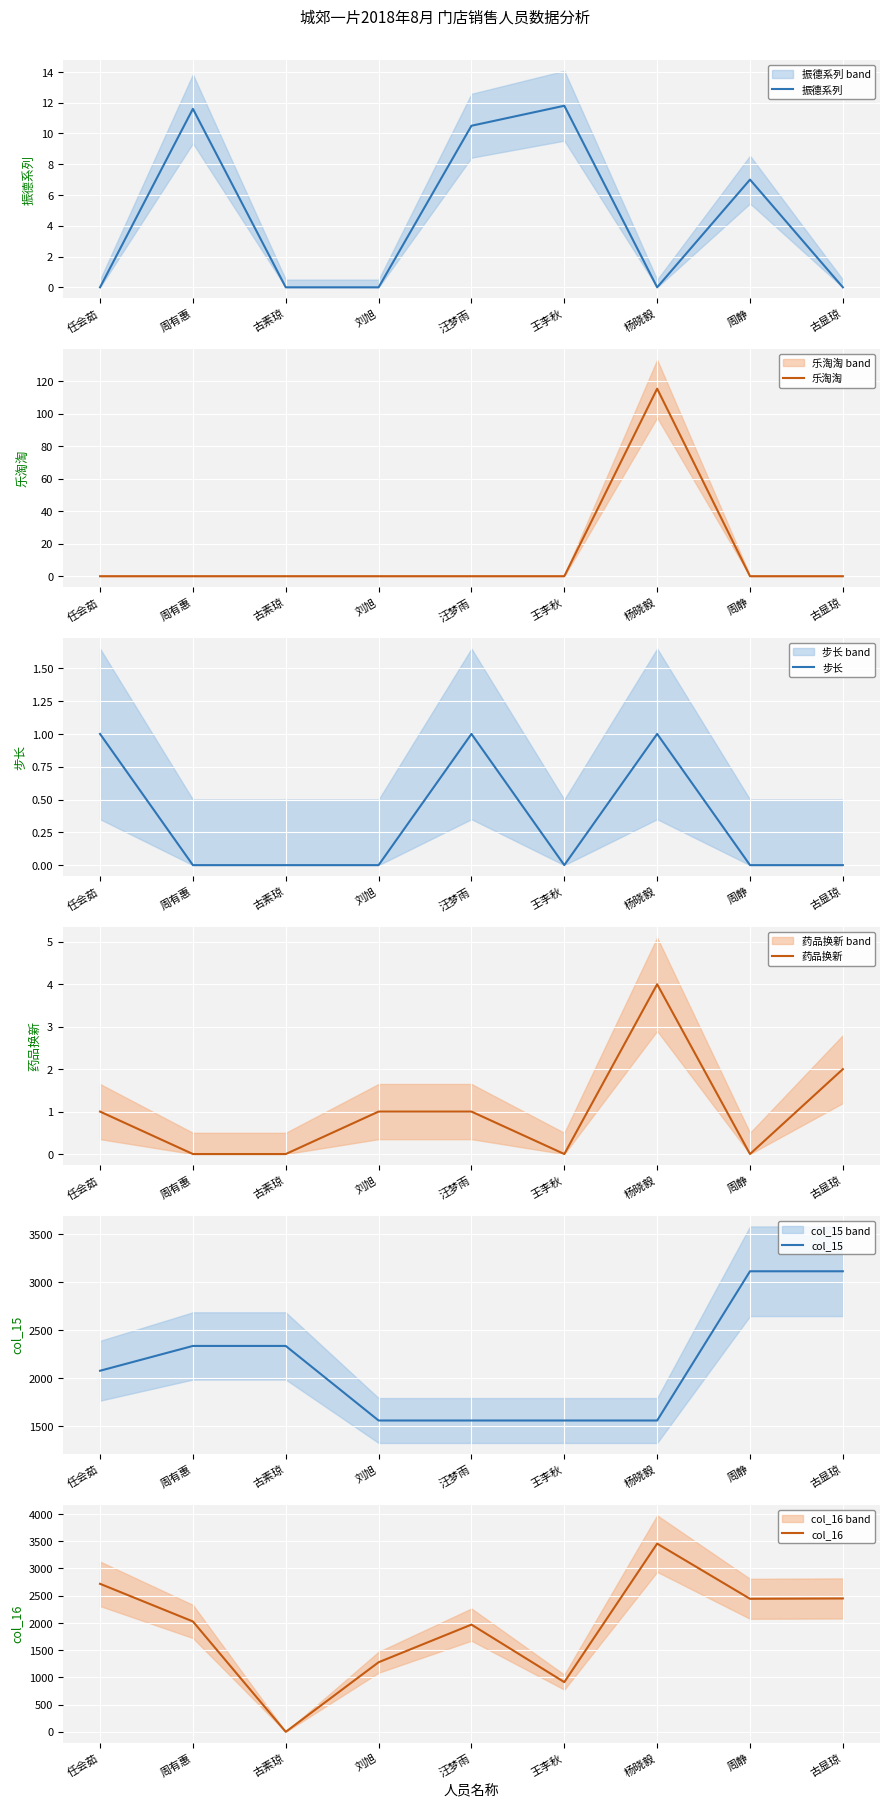

What is the average value of the 乐淘淘 series?

12.8